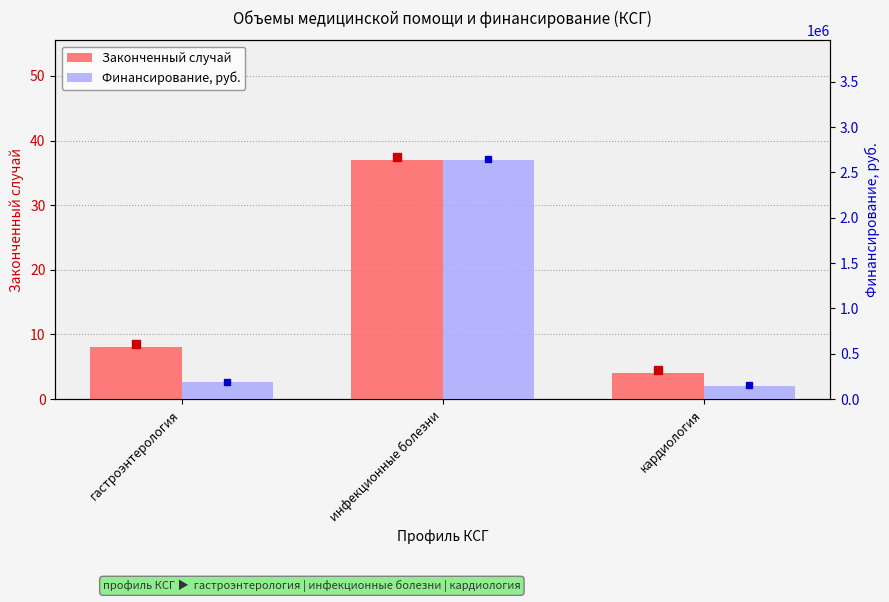

What is the maximum value shown in the chart?

2638715